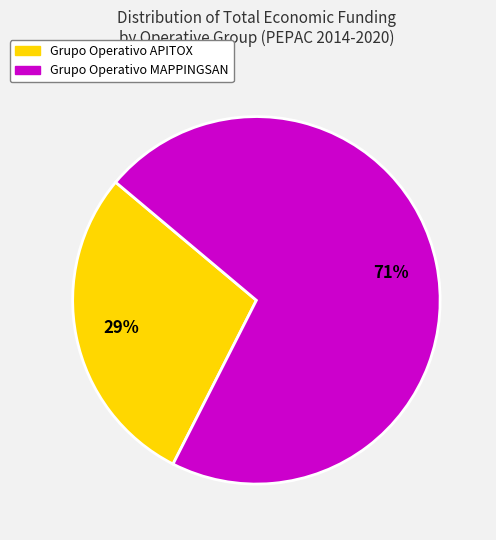

Which has a higher value, Grupo Operativo MAPPINGSAN or Grupo Operativo APITOX?

Grupo Operativo MAPPINGSAN